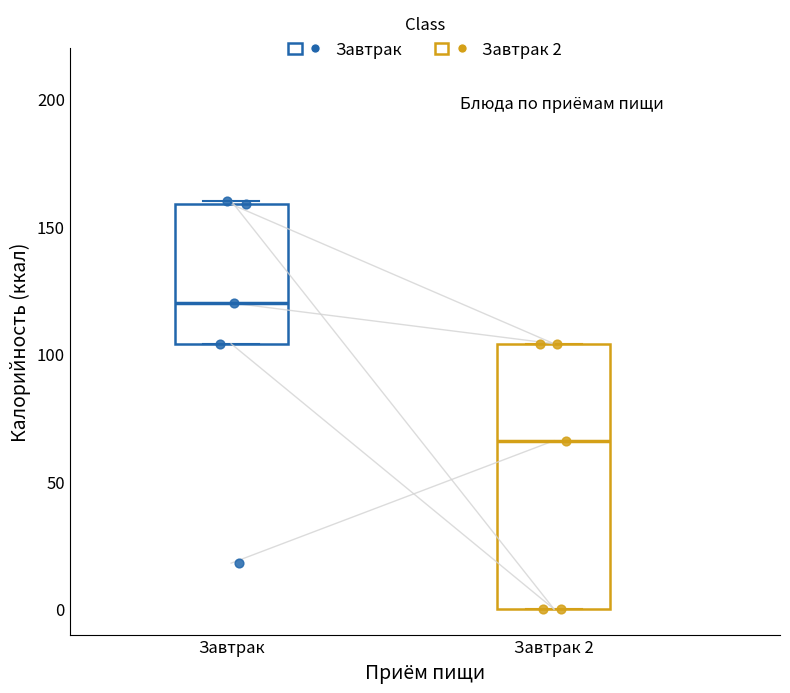

Reading left to right, transcribe this box plot: for each box, give where its median line is, the range the box spans, and where its two whiskers end, as read against the y-axis. The values are not printed on the chart, so give them approximately, as read against the axis.

Завтрак: median 120, box 105 to 160, whiskers 105 to 160
Завтрак 2: median 65, box 0 to 105, whiskers 0 to 105